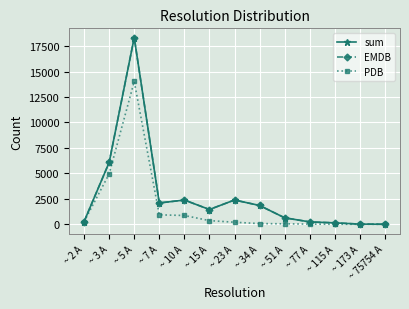

Does the chart have visible grid lines?

Yes